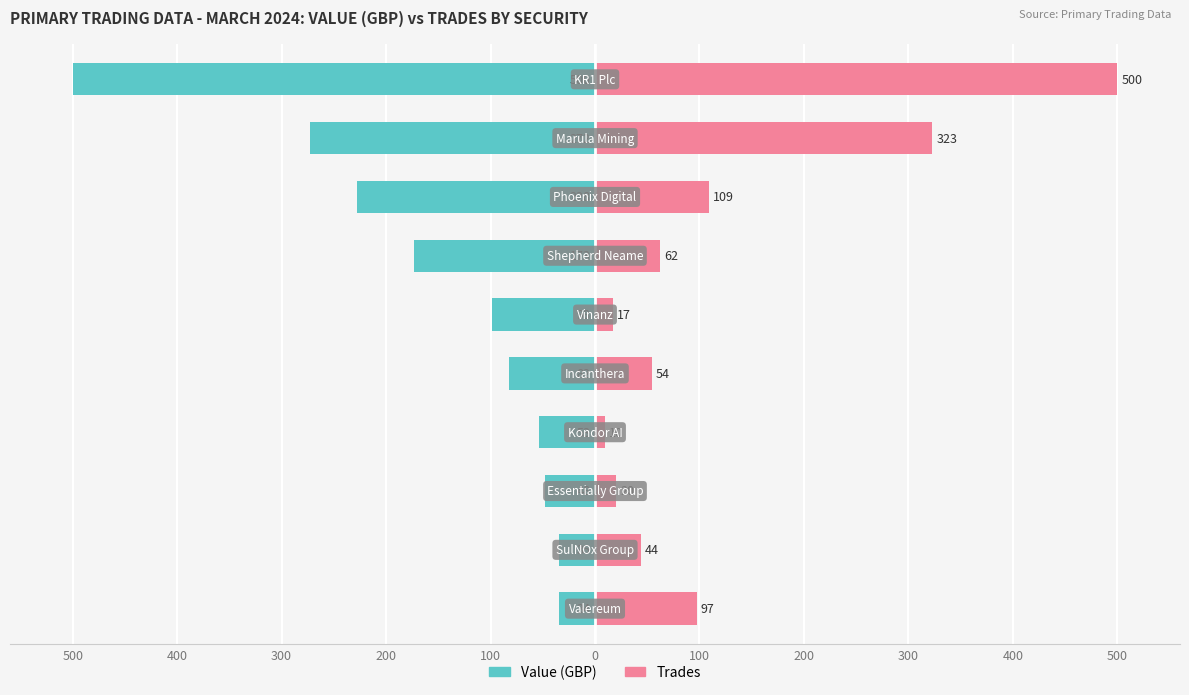

True or false: Value (GBP) has a value of -94.5 at 200.

False